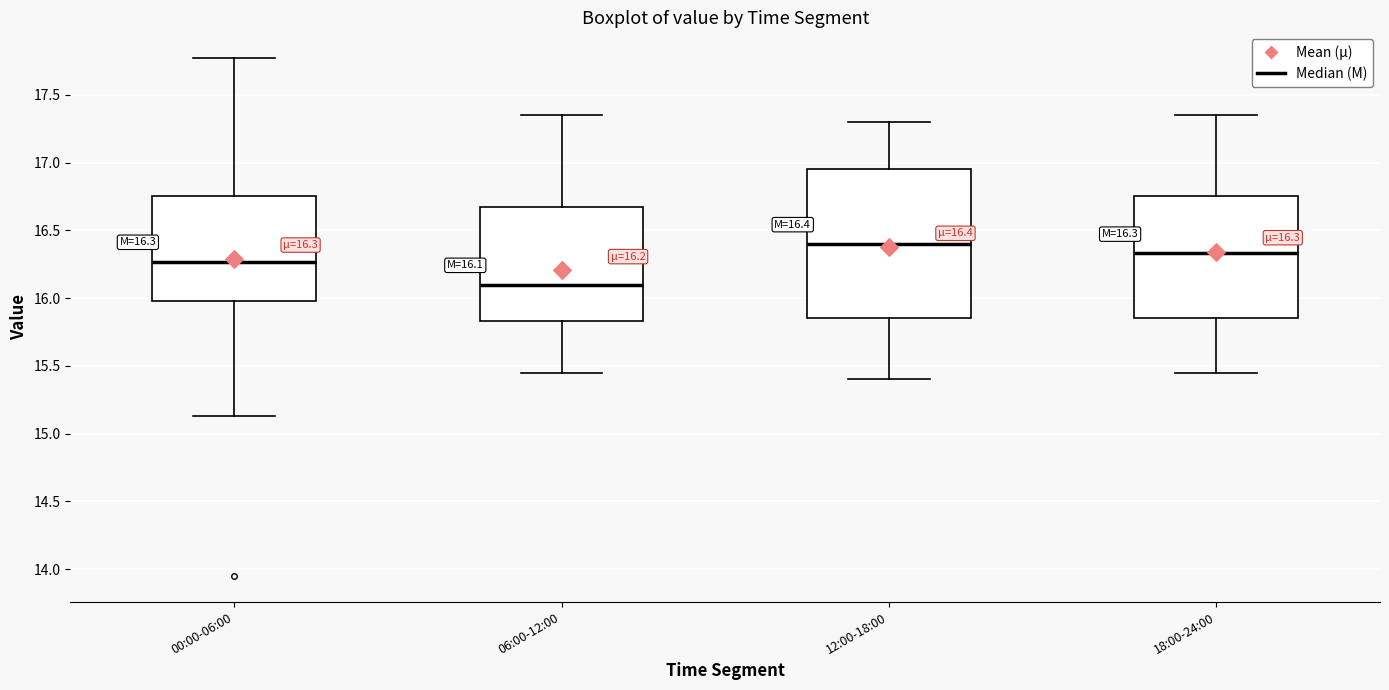

Which box's median line is the highest?

12:00-18:00